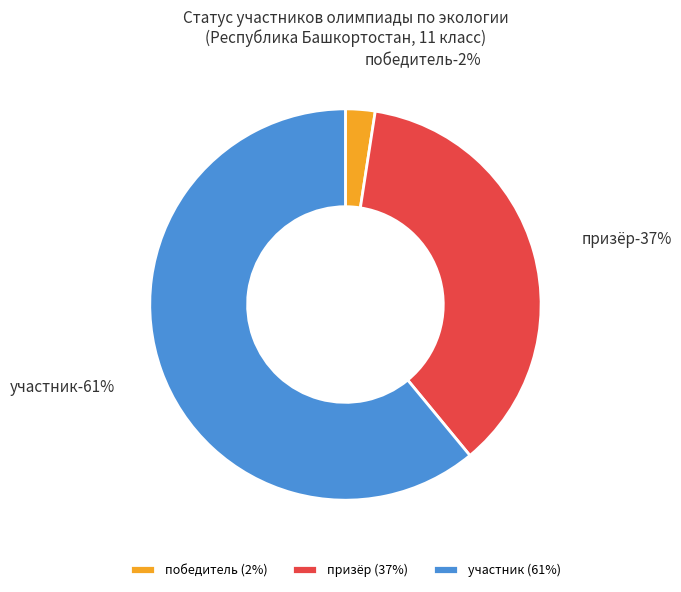

What percentage is the участник slice, to the nearest percent?

61%